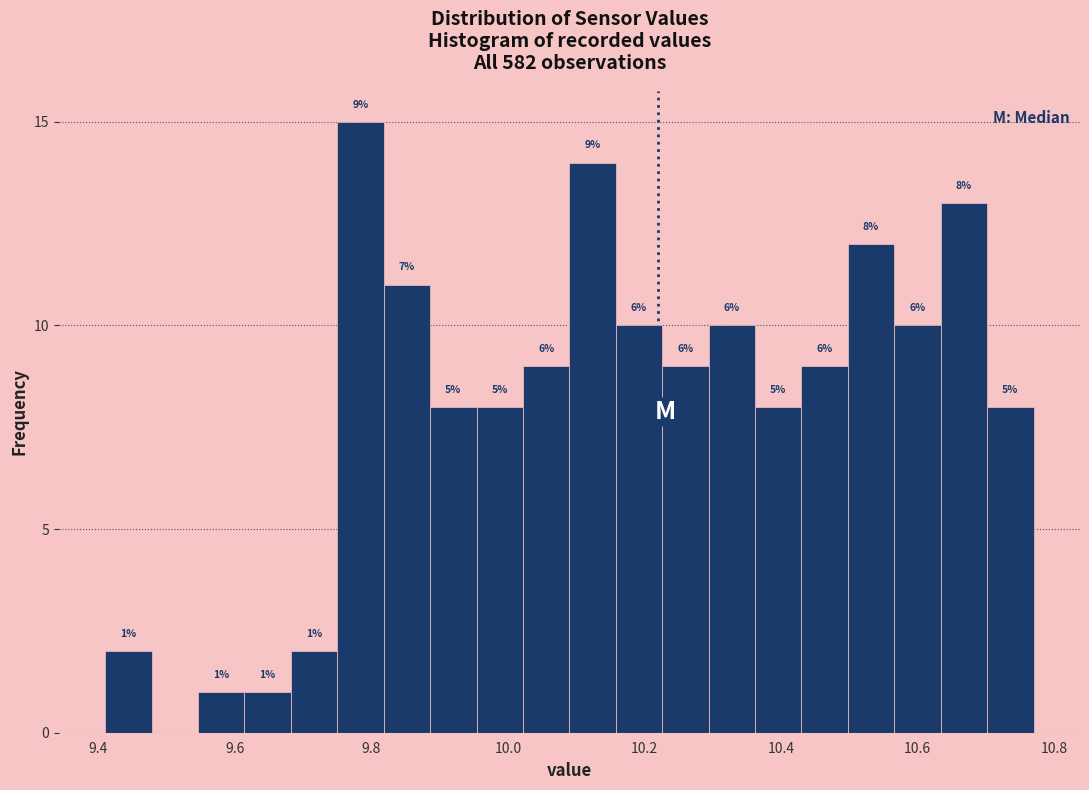

Read against the x-axis, roughly where is the centre of the tallest bar?

9.78